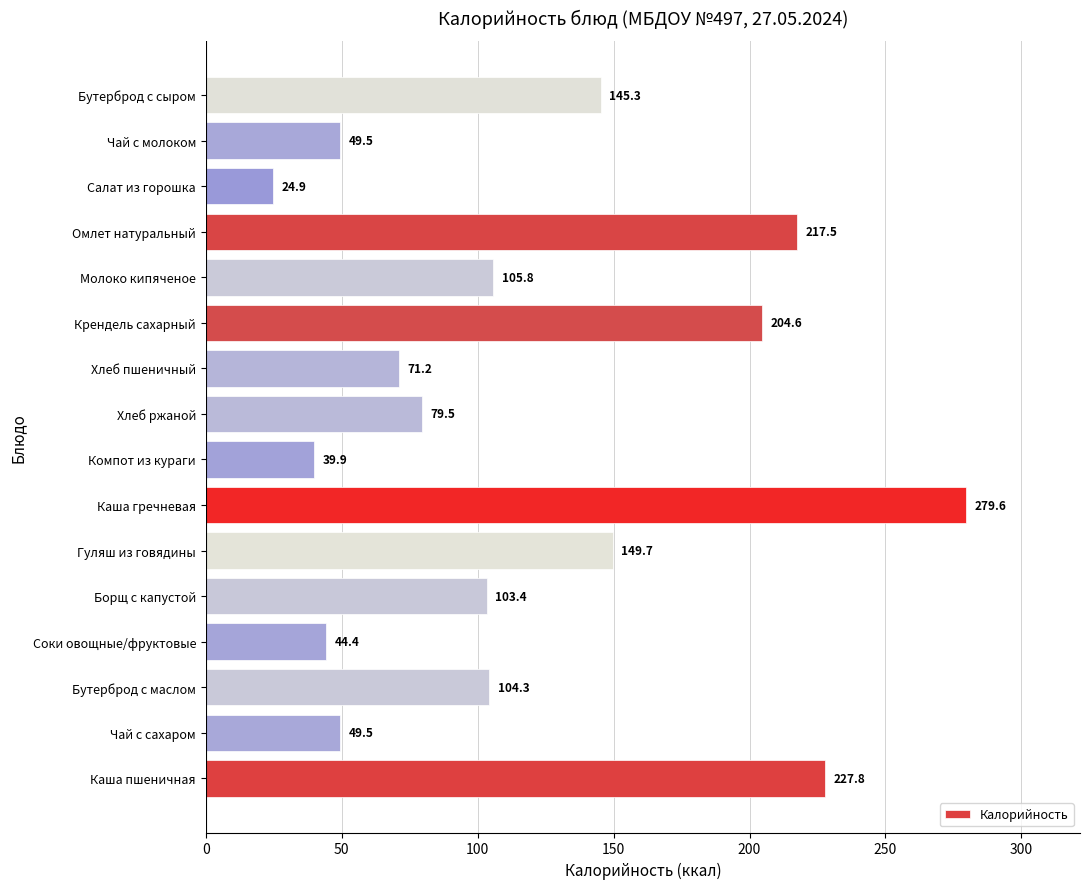

What is the average value?

118.6